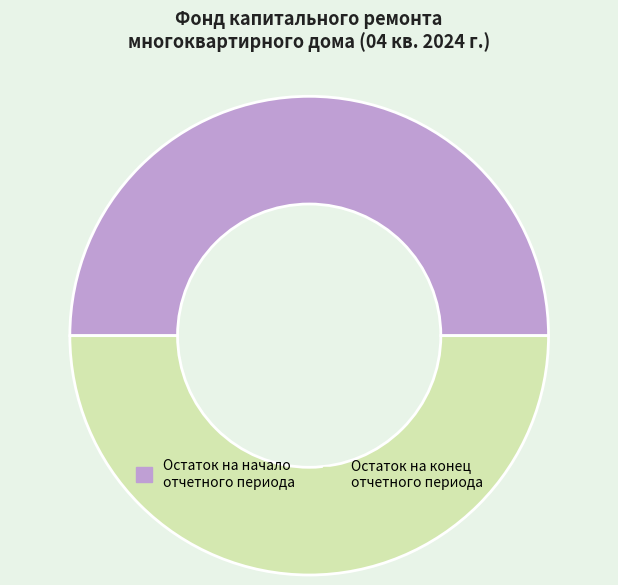

Is it true that Остаток на конец отчетного периода is 35% of the pie?

False